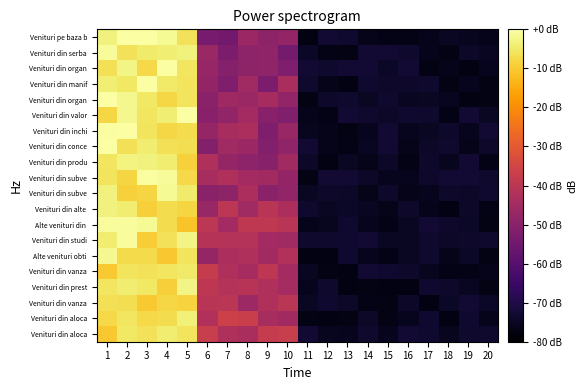

What is the spread (max minus min) of values at 10?

16.6